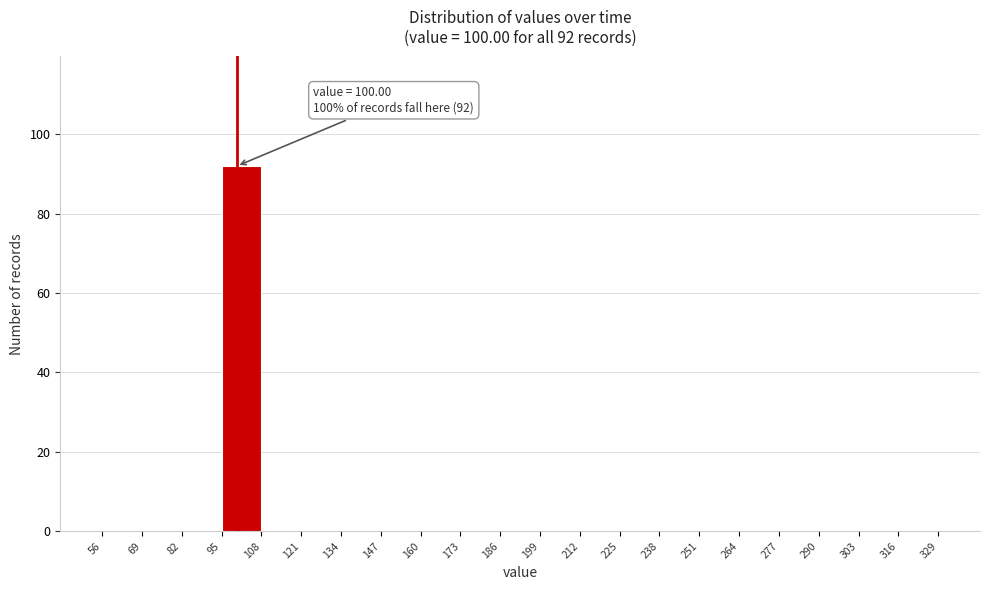

Which range on the x-axis has the tallest bar?

95 to 108